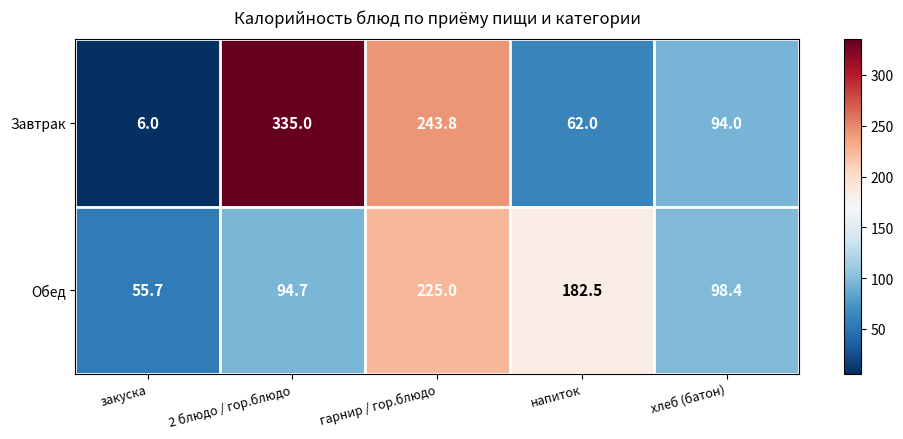

Reading right to left, transcribe all the data shown in this chart.

Завтрак: 94.0	62.0	243.8	335.0	6.0
Обед: 98.4	182.5	225.0	94.7	55.7